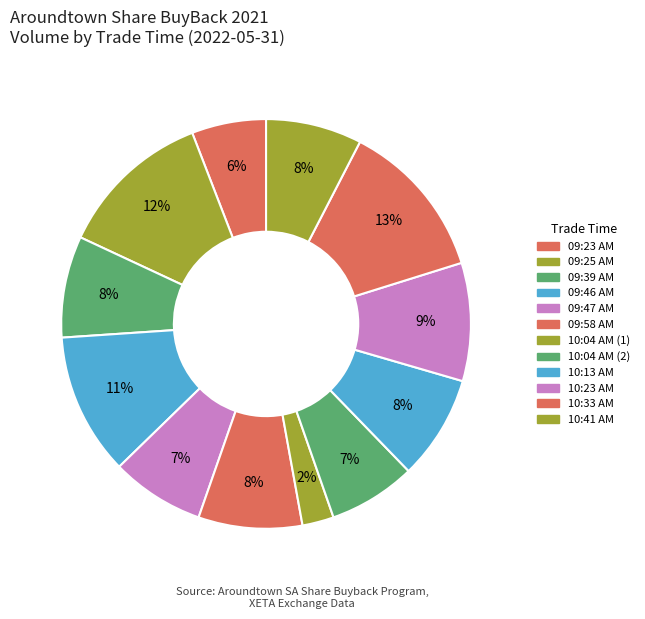

True or false: 10:13 AM accounts for 21% of the total.

False